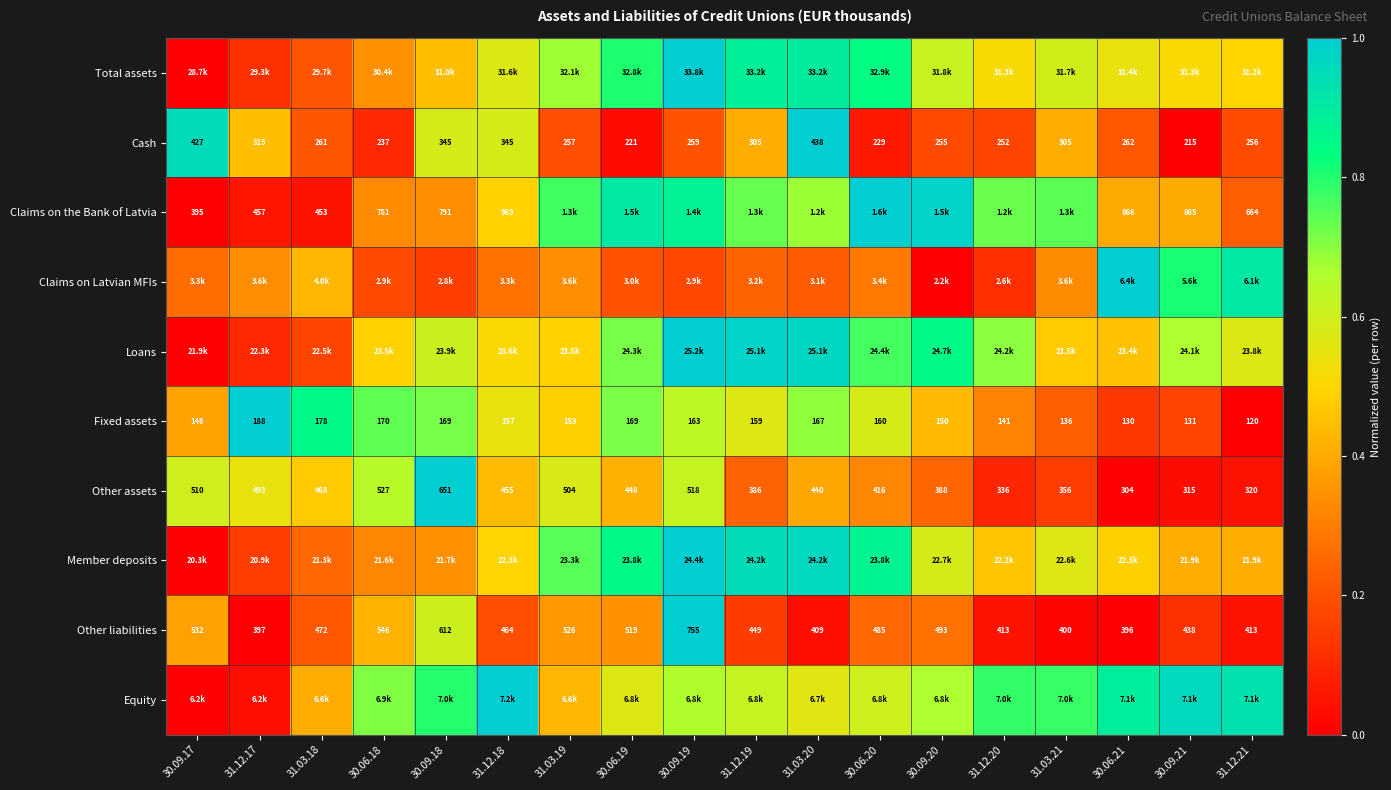

How many values in the Fixed assets series are below 159?

9